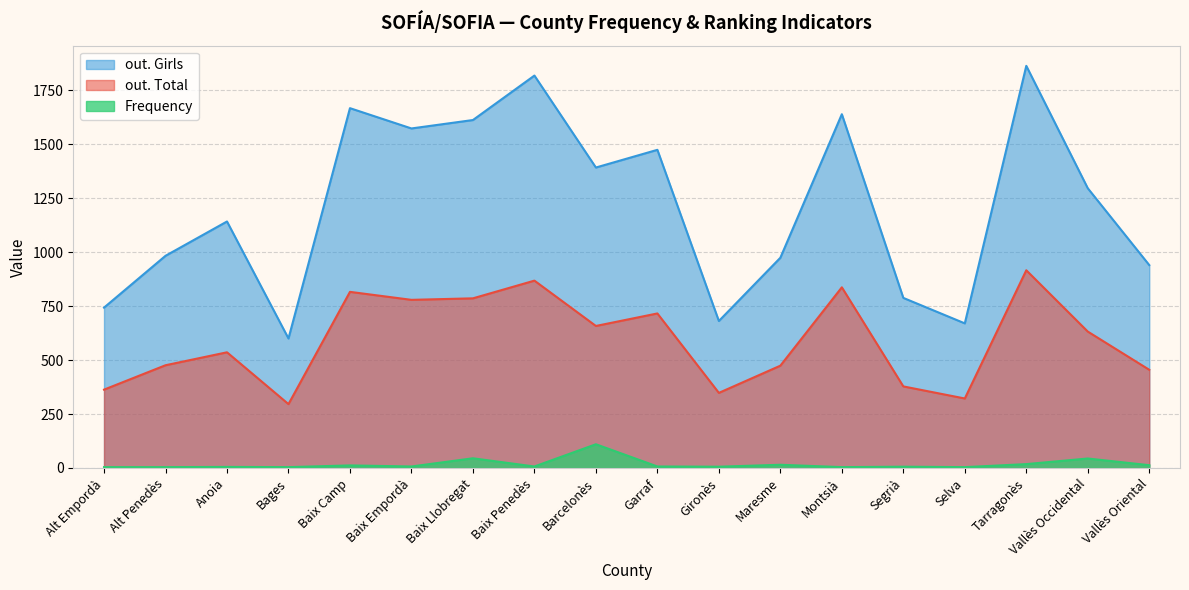

What is the label of the 16th point from the left?

Tarragonès